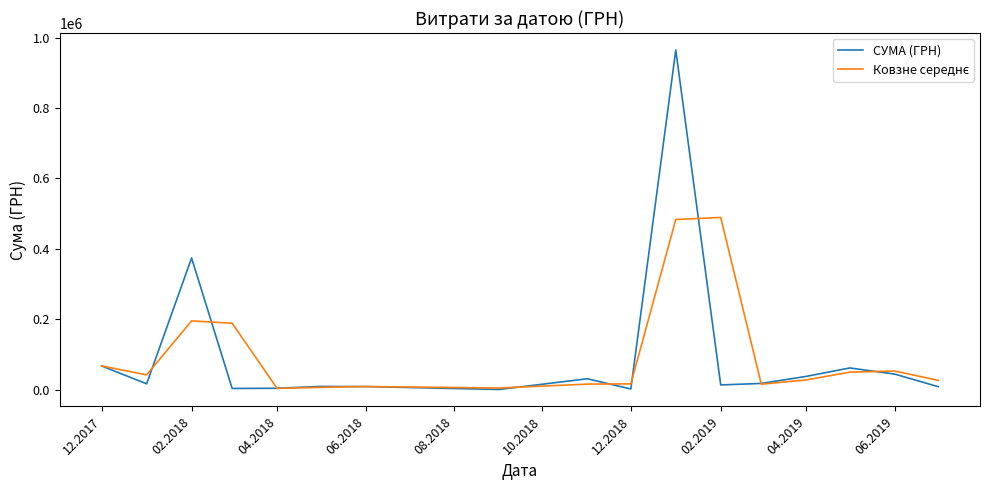

What is the maximum value shown in the chart?

964853.5